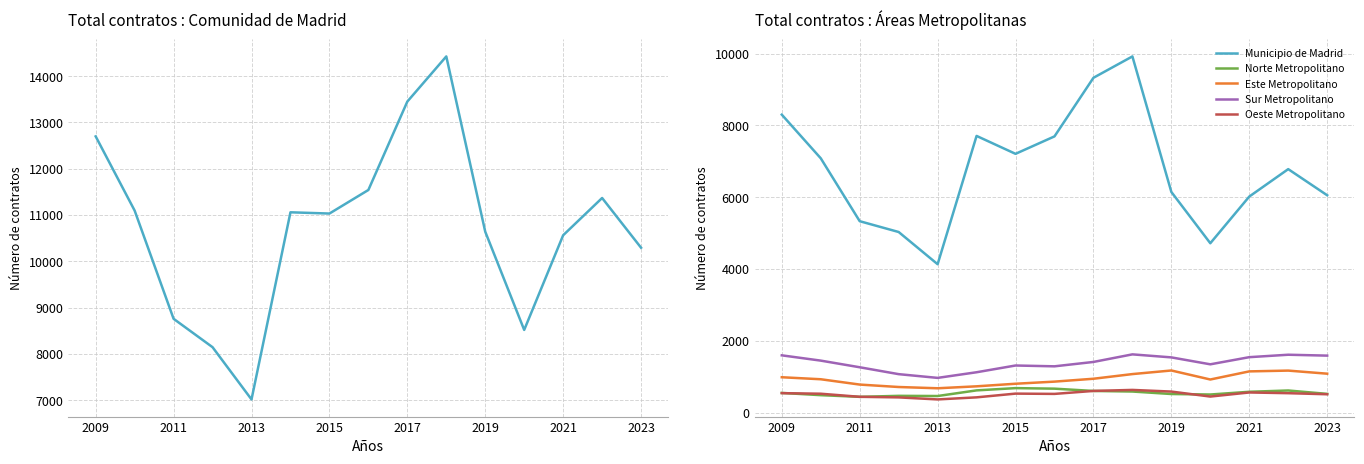

What is the lowest value of the Sur Metropolitano series?

966